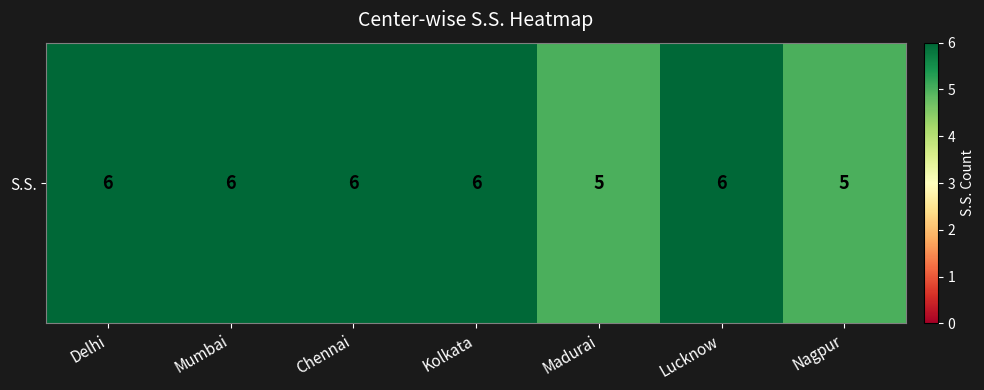

List the labels in order of value, largest first.

Delhi, Mumbai, Chennai, Kolkata, Lucknow, Madurai, Nagpur